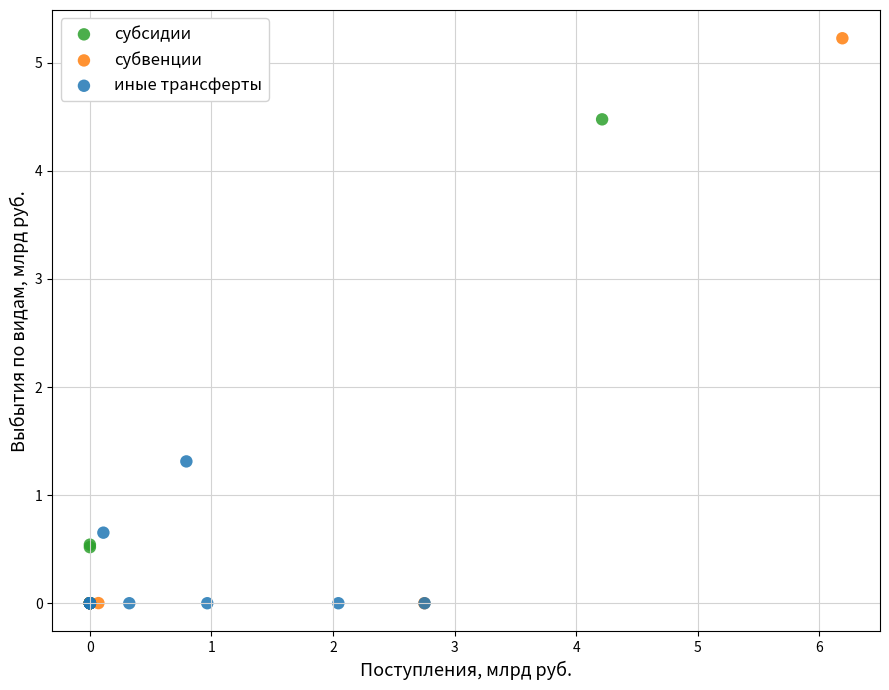

Which series has the largest Y range (max minus min)?

субвенции